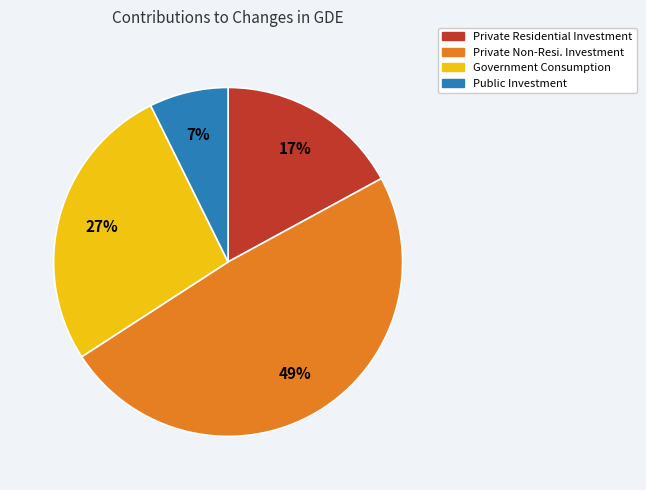

To the nearest percent, what is the average slice percentage?

25%